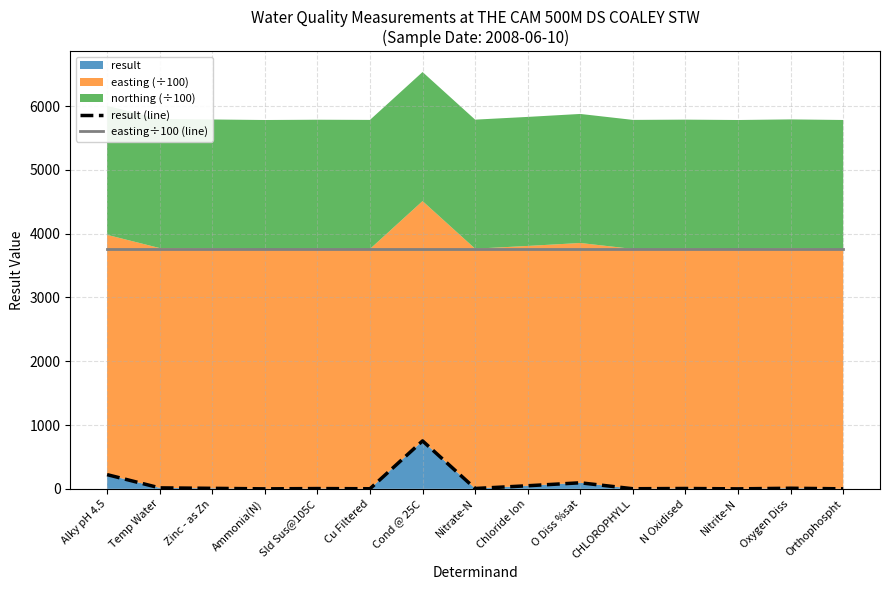

What is the label of the 9th point from the right?

Cond @ 25C